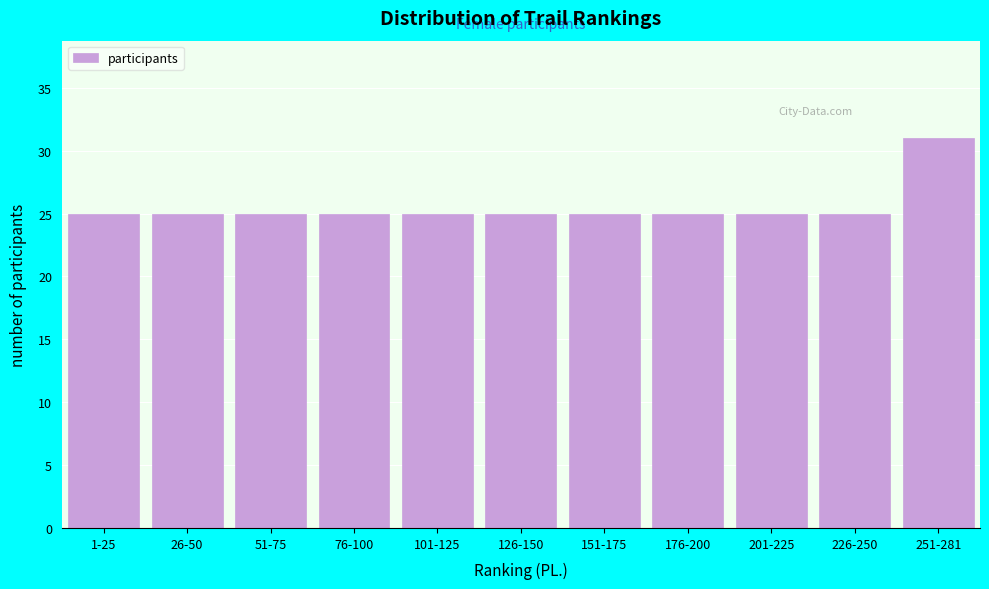

Reading left to right, what are all the values shown in this chart?

25	25	25	25	25	25	25	25	25	25	31